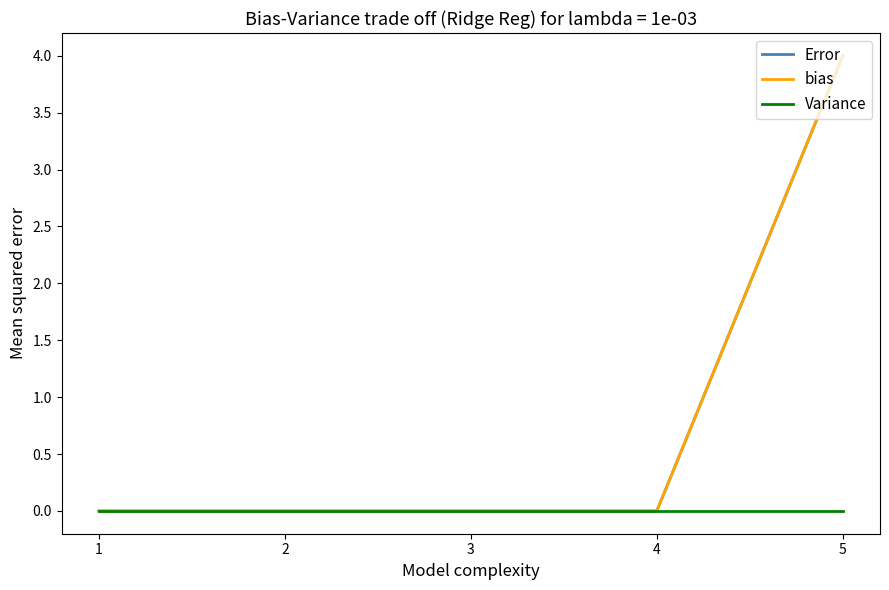

Is this an area chart (filled region under the line)?

No